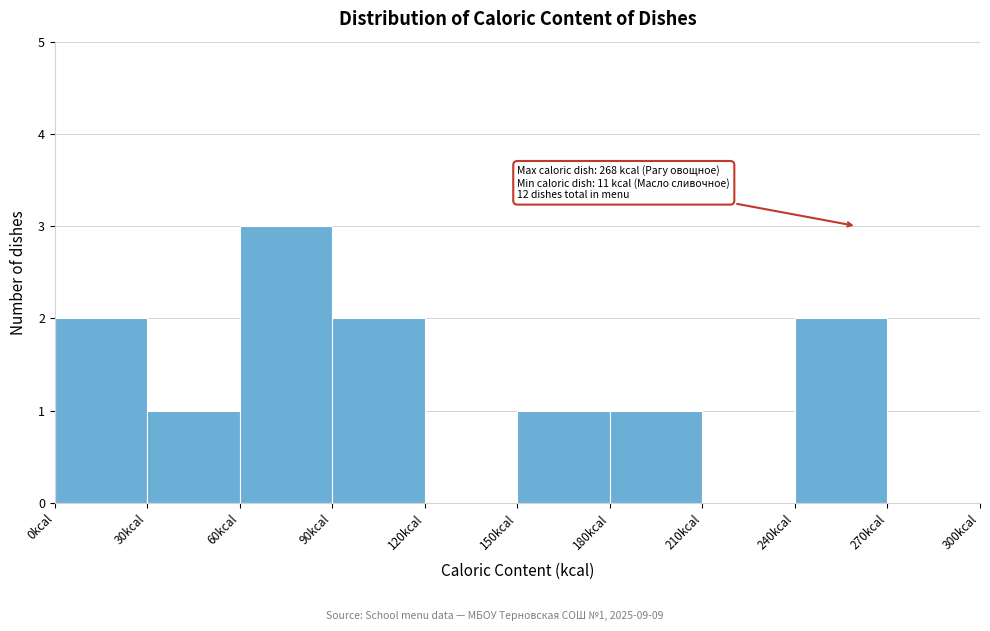

Over which range of the x-axis is the bar tallest?

60 to 90